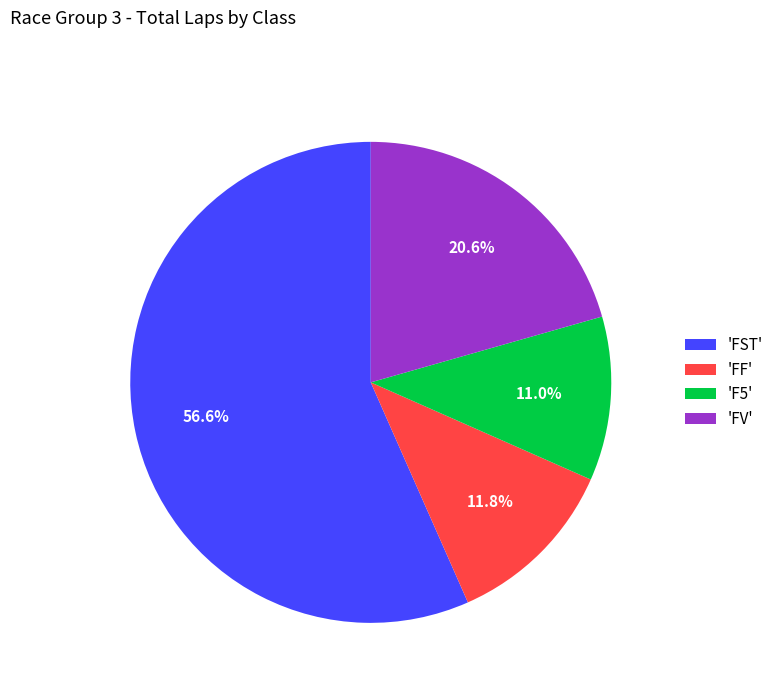

Which slice represents more than half of the pie?

'FST'